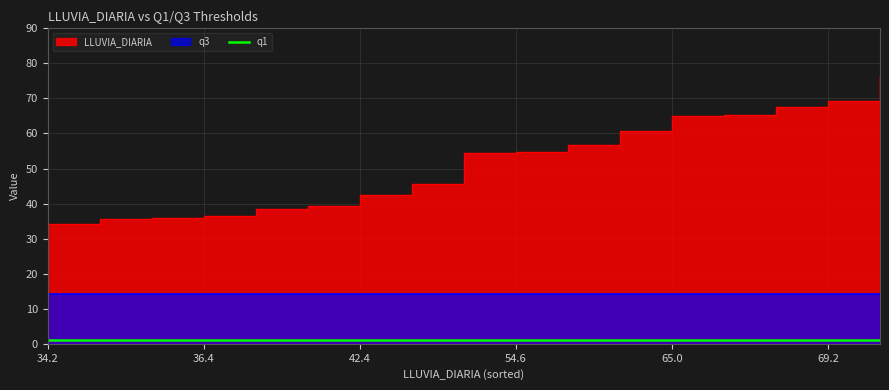

Between 38.6 and 56.8, which series saw the biggest shift?

LLUVIA_DIARIA